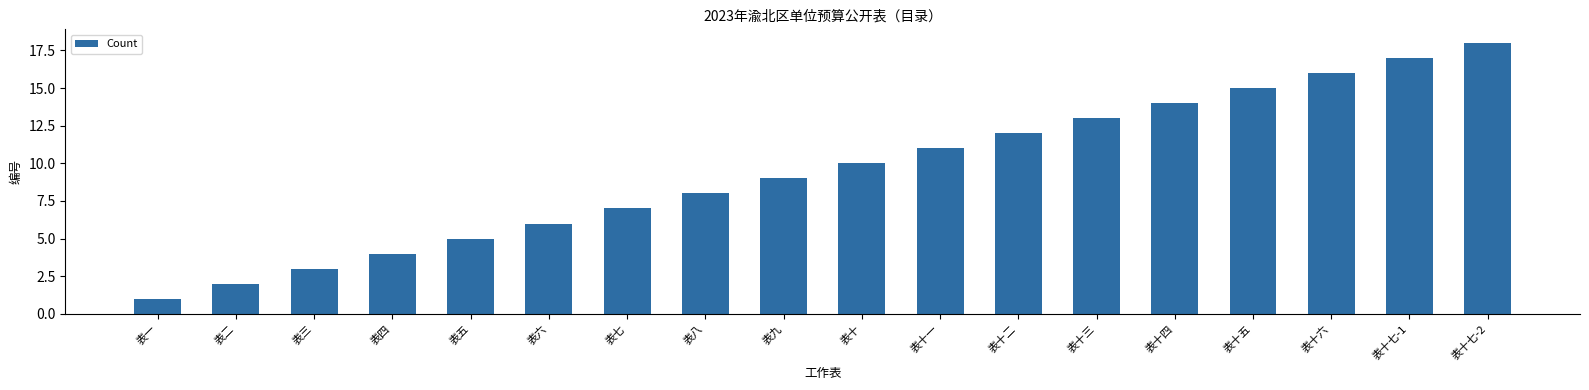

Reading left to right, transcribe all the data shown in this chart.

1	2	3	4	5	6	7	8	9	10	11	12	13	14	15	16	17	18